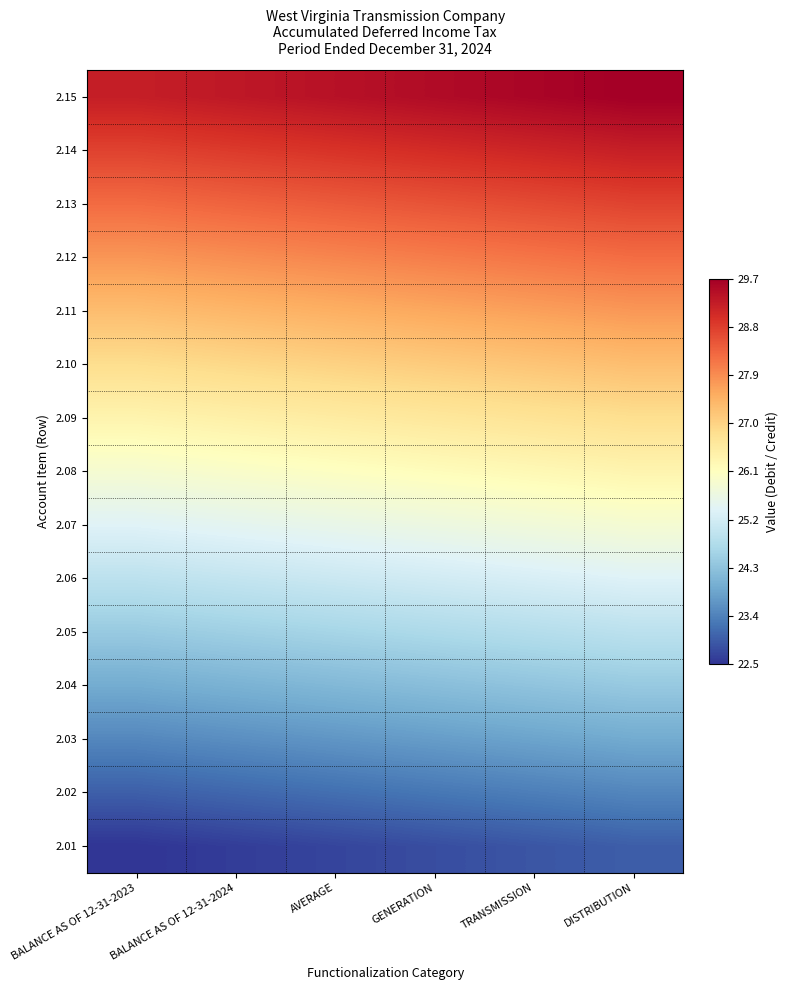

What is the maximum value shown in the chart?

29.7